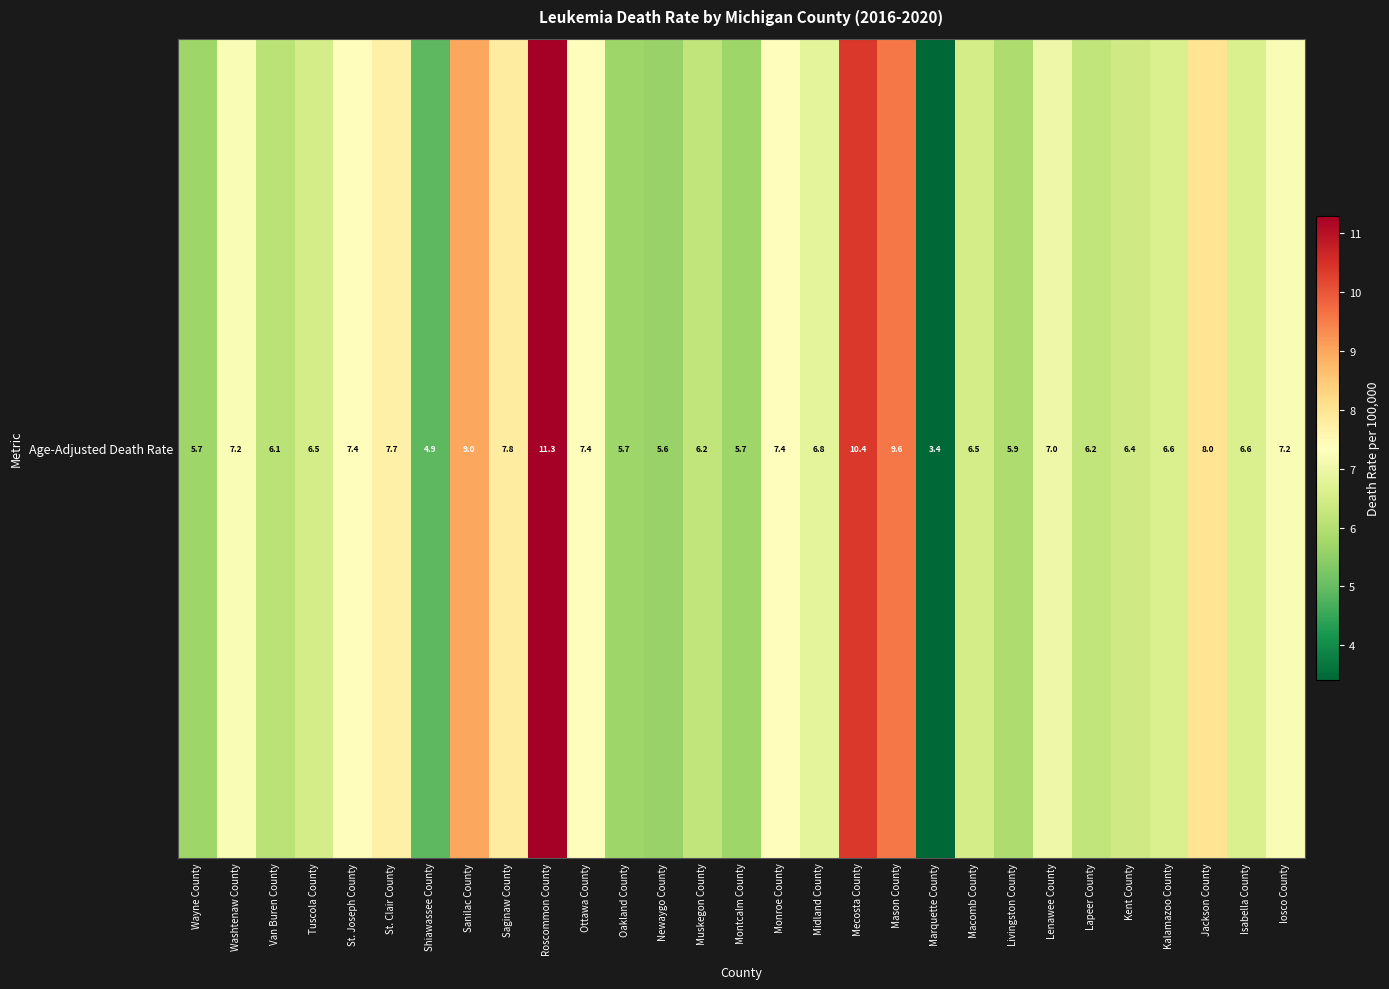

List the labels in order of value, smallest first.

Marquette County, Shiawassee County, Newaygo County, Wayne County, Oakland County, Montcalm County, Livingston County, Van Buren County, Muskegon County, Lapeer County, Kent County, Tuscola County, Macomb County, Kalamazoo County, Isabella County, Midland County, Lenawee County, Washtenaw County, Iosco County, St. Joseph County, Ottawa County, Monroe County, St. Clair County, Saginaw County, Jackson County, Sanilac County, Mason County, Mecosta County, Roscommon County